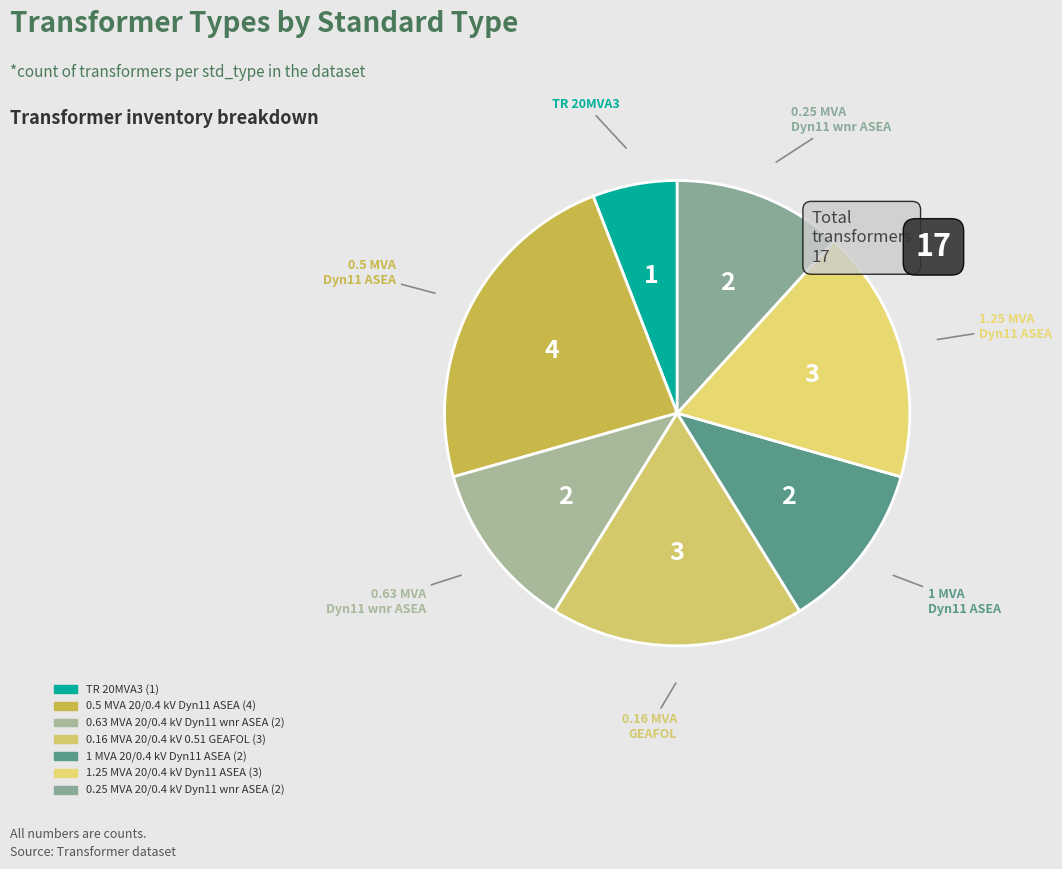

How many segments does this pie chart have?

7